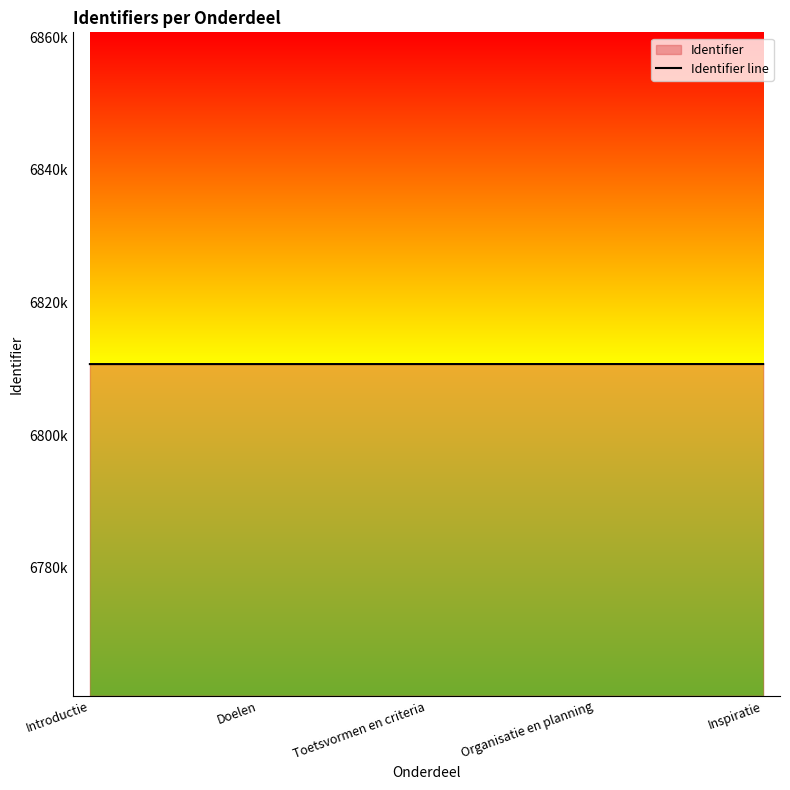

Reading left to right, what are all the values shown in this chart?

Introductie=6810730	Doelen=6810732	Toetsvormen en criteria=6810734	Organisatie en planning=6810736	Inspiratie=6810738